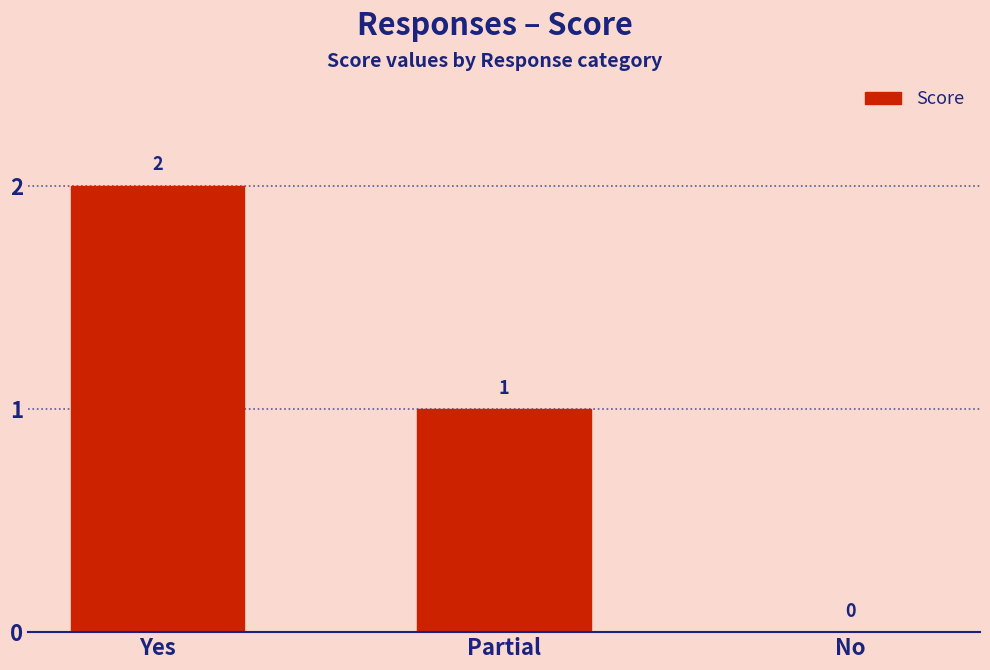

What is the average value?

1